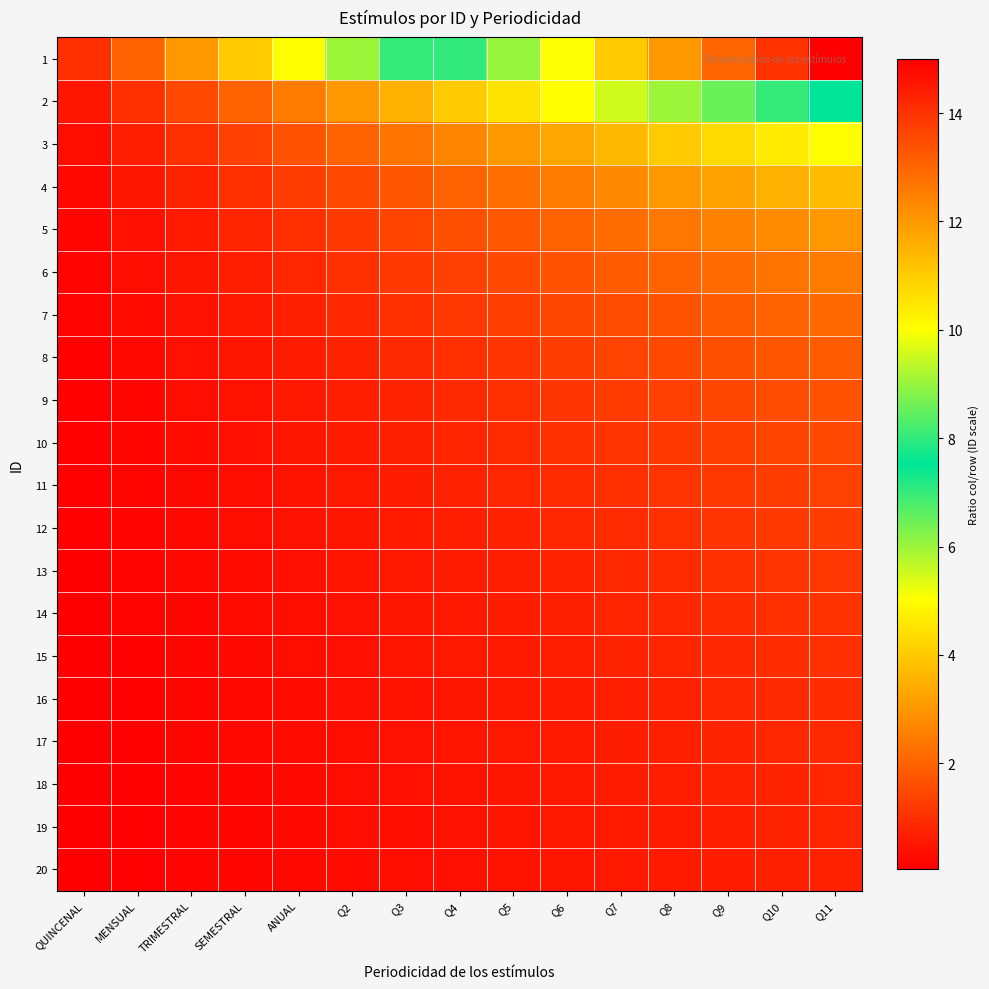

Reading left to right, extract all data points from this chart.

1: QUINCENAL=1.0	MENSUAL=2.0	TRIMESTRAL=3.0	SEMESTRAL=4.0	ANUAL=5.0	Q2=6.0	Q3=7.0	Q4=8.0	Q5=9.0	Q6=10.0	Q7=11.0	Q8=12.0	Q9=13.0	Q10=14.0	Q11=15.0
2: QUINCENAL=0.5	MENSUAL=1.0	TRIMESTRAL=1.5	SEMESTRAL=2.0	ANUAL=2.5	Q2=3.0	Q3=3.5	Q4=4.0	Q5=4.5	Q6=5.0	Q7=5.5	Q8=6.0	Q9=6.5	Q10=7.0	Q11=7.5
3: QUINCENAL=0.3	MENSUAL=0.7	TRIMESTRAL=1.0	SEMESTRAL=1.3	ANUAL=1.7	Q2=2.0	Q3=2.3	Q4=2.7	Q5=3.0	Q6=3.3	Q7=3.7	Q8=4.0	Q9=4.3	Q10=4.7	Q11=5.0
4: QUINCENAL=0.2	MENSUAL=0.5	TRIMESTRAL=0.8	SEMESTRAL=1.0	ANUAL=1.2	Q2=1.5	Q3=1.8	Q4=2.0	Q5=2.2	Q6=2.5	Q7=2.8	Q8=3.0	Q9=3.2	Q10=3.5	Q11=3.8
5: QUINCENAL=0.2	MENSUAL=0.4	TRIMESTRAL=0.6	SEMESTRAL=0.8	ANUAL=1.0	Q2=1.2	Q3=1.4	Q4=1.6	Q5=1.8	Q6=2.0	Q7=2.2	Q8=2.4	Q9=2.6	Q10=2.8	Q11=3.0
6: QUINCENAL=0.2	MENSUAL=0.3	TRIMESTRAL=0.5	SEMESTRAL=0.7	ANUAL=0.8	Q2=1.0	Q3=1.2	Q4=1.3	Q5=1.5	Q6=1.7	Q7=1.8	Q8=2.0	Q9=2.2	Q10=2.3	Q11=2.5
7: QUINCENAL=0.1	MENSUAL=0.3	TRIMESTRAL=0.4	SEMESTRAL=0.6	ANUAL=0.7	Q2=0.9	Q3=1.0	Q4=1.1	Q5=1.3	Q6=1.4	Q7=1.6	Q8=1.7	Q9=1.9	Q10=2.0	Q11=2.1
8: QUINCENAL=0.1	MENSUAL=0.2	TRIMESTRAL=0.4	SEMESTRAL=0.5	ANUAL=0.6	Q2=0.8	Q3=0.9	Q4=1.0	Q5=1.1	Q6=1.2	Q7=1.4	Q8=1.5	Q9=1.6	Q10=1.8	Q11=1.9
9: QUINCENAL=0.1	MENSUAL=0.2	TRIMESTRAL=0.3	SEMESTRAL=0.4	ANUAL=0.6	Q2=0.7	Q3=0.8	Q4=0.9	Q5=1.0	Q6=1.1	Q7=1.2	Q8=1.3	Q9=1.4	Q10=1.6	Q11=1.7
10: QUINCENAL=0.1	MENSUAL=0.2	TRIMESTRAL=0.3	SEMESTRAL=0.4	ANUAL=0.5	Q2=0.6	Q3=0.7	Q4=0.8	Q5=0.9	Q6=1.0	Q7=1.1	Q8=1.2	Q9=1.3	Q10=1.4	Q11=1.5
11: QUINCENAL=0.1	MENSUAL=0.2	TRIMESTRAL=0.3	SEMESTRAL=0.4	ANUAL=0.5	Q2=0.5	Q3=0.6	Q4=0.7	Q5=0.8	Q6=0.9	Q7=1.0	Q8=1.1	Q9=1.2	Q10=1.3	Q11=1.4
12: QUINCENAL=0.1	MENSUAL=0.2	TRIMESTRAL=0.2	SEMESTRAL=0.3	ANUAL=0.4	Q2=0.5	Q3=0.6	Q4=0.7	Q5=0.8	Q6=0.8	Q7=0.9	Q8=1.0	Q9=1.1	Q10=1.2	Q11=1.2
13: QUINCENAL=0.1	MENSUAL=0.2	TRIMESTRAL=0.2	SEMESTRAL=0.3	ANUAL=0.4	Q2=0.5	Q3=0.5	Q4=0.6	Q5=0.7	Q6=0.8	Q7=0.8	Q8=0.9	Q9=1.0	Q10=1.1	Q11=1.2
14: QUINCENAL=0.1	MENSUAL=0.1	TRIMESTRAL=0.2	SEMESTRAL=0.3	ANUAL=0.4	Q2=0.4	Q3=0.5	Q4=0.6	Q5=0.6	Q6=0.7	Q7=0.8	Q8=0.9	Q9=0.9	Q10=1.0	Q11=1.1
15: QUINCENAL=0.1	MENSUAL=0.1	TRIMESTRAL=0.2	SEMESTRAL=0.3	ANUAL=0.3	Q2=0.4	Q3=0.5	Q4=0.5	Q5=0.6	Q6=0.7	Q7=0.7	Q8=0.8	Q9=0.9	Q10=0.9	Q11=1.0
16: QUINCENAL=0.1	MENSUAL=0.1	TRIMESTRAL=0.2	SEMESTRAL=0.2	ANUAL=0.3	Q2=0.4	Q3=0.4	Q4=0.5	Q5=0.6	Q6=0.6	Q7=0.7	Q8=0.8	Q9=0.8	Q10=0.9	Q11=0.9
17: QUINCENAL=0.1	MENSUAL=0.1	TRIMESTRAL=0.2	SEMESTRAL=0.2	ANUAL=0.3	Q2=0.4	Q3=0.4	Q4=0.5	Q5=0.5	Q6=0.6	Q7=0.6	Q8=0.7	Q9=0.8	Q10=0.8	Q11=0.9
18: QUINCENAL=0.1	MENSUAL=0.1	TRIMESTRAL=0.2	SEMESTRAL=0.2	ANUAL=0.3	Q2=0.3	Q3=0.4	Q4=0.4	Q5=0.5	Q6=0.6	Q7=0.6	Q8=0.7	Q9=0.7	Q10=0.8	Q11=0.8
19: QUINCENAL=0.1	MENSUAL=0.1	TRIMESTRAL=0.2	SEMESTRAL=0.2	ANUAL=0.3	Q2=0.3	Q3=0.4	Q4=0.4	Q5=0.5	Q6=0.5	Q7=0.6	Q8=0.6	Q9=0.7	Q10=0.7	Q11=0.8
20: QUINCENAL=0.1	MENSUAL=0.1	TRIMESTRAL=0.1	SEMESTRAL=0.2	ANUAL=0.2	Q2=0.3	Q3=0.3	Q4=0.4	Q5=0.5	Q6=0.5	Q7=0.6	Q8=0.6	Q9=0.7	Q10=0.7	Q11=0.8